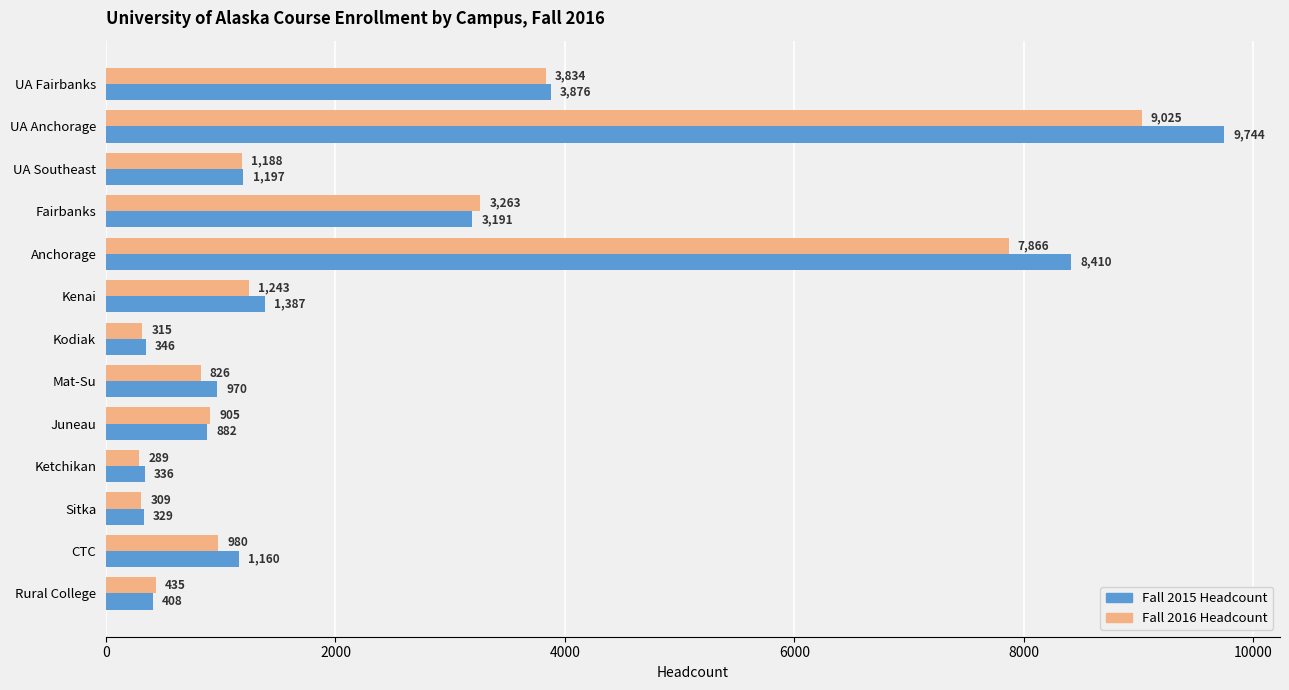

The value of Fall 2016 Headcount at Sitka is 309. True or false?

True